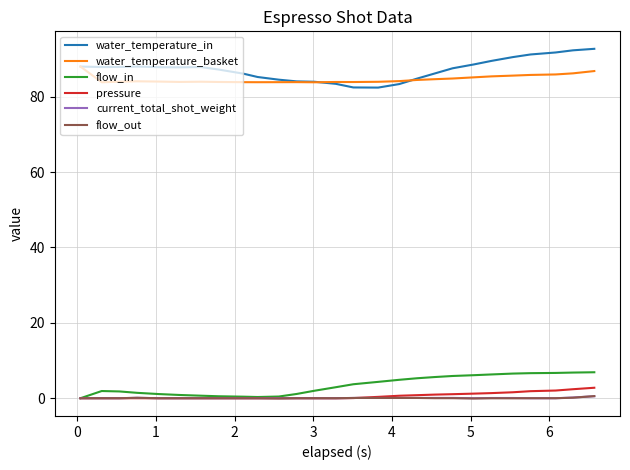

True or false: water_temperature_basket and flow_out intersect in this chart.

False